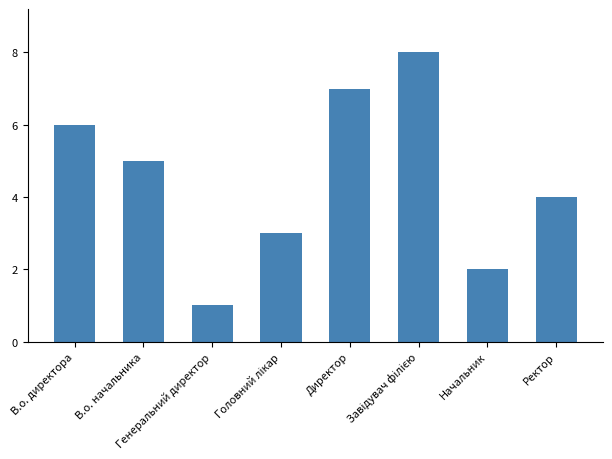

How many values are between 3 and 7?

5